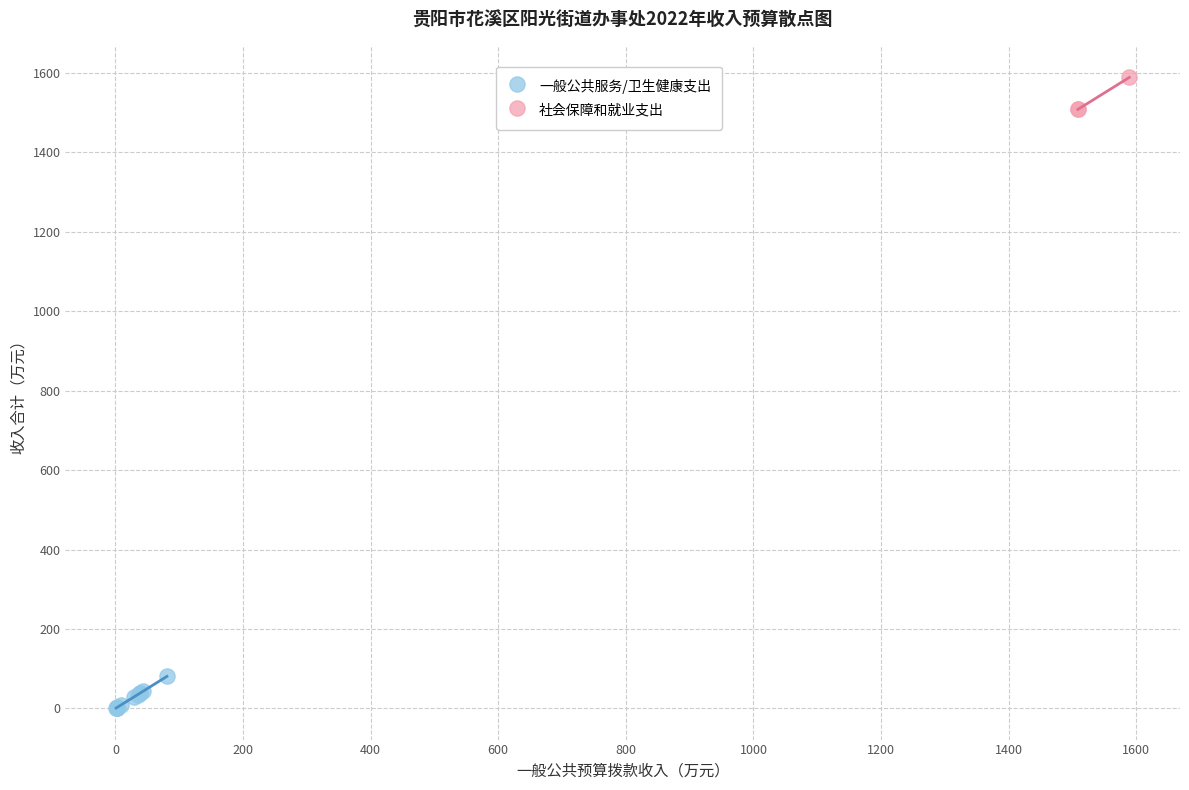

Which series reaches the maximum Y coordinate?

社会保障和就业支出